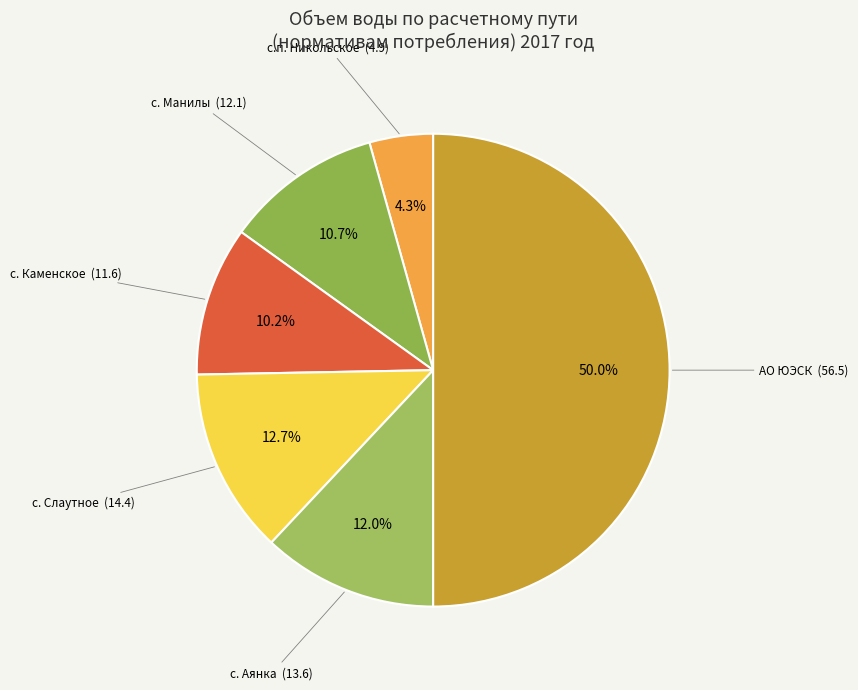

Combined, do с. Каменское and с. Манилы account for over 50%?

No